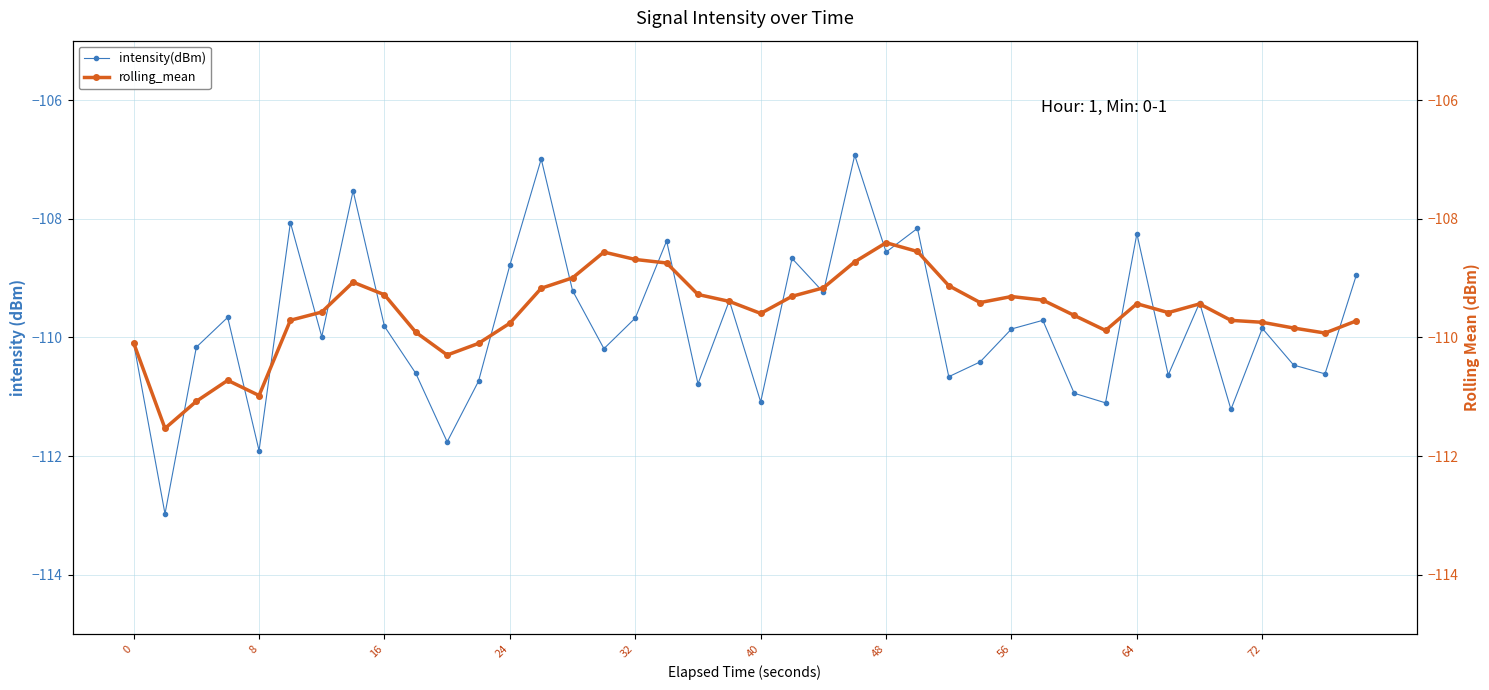

How many interior local peaks does the intensity(dBm) series have?

13